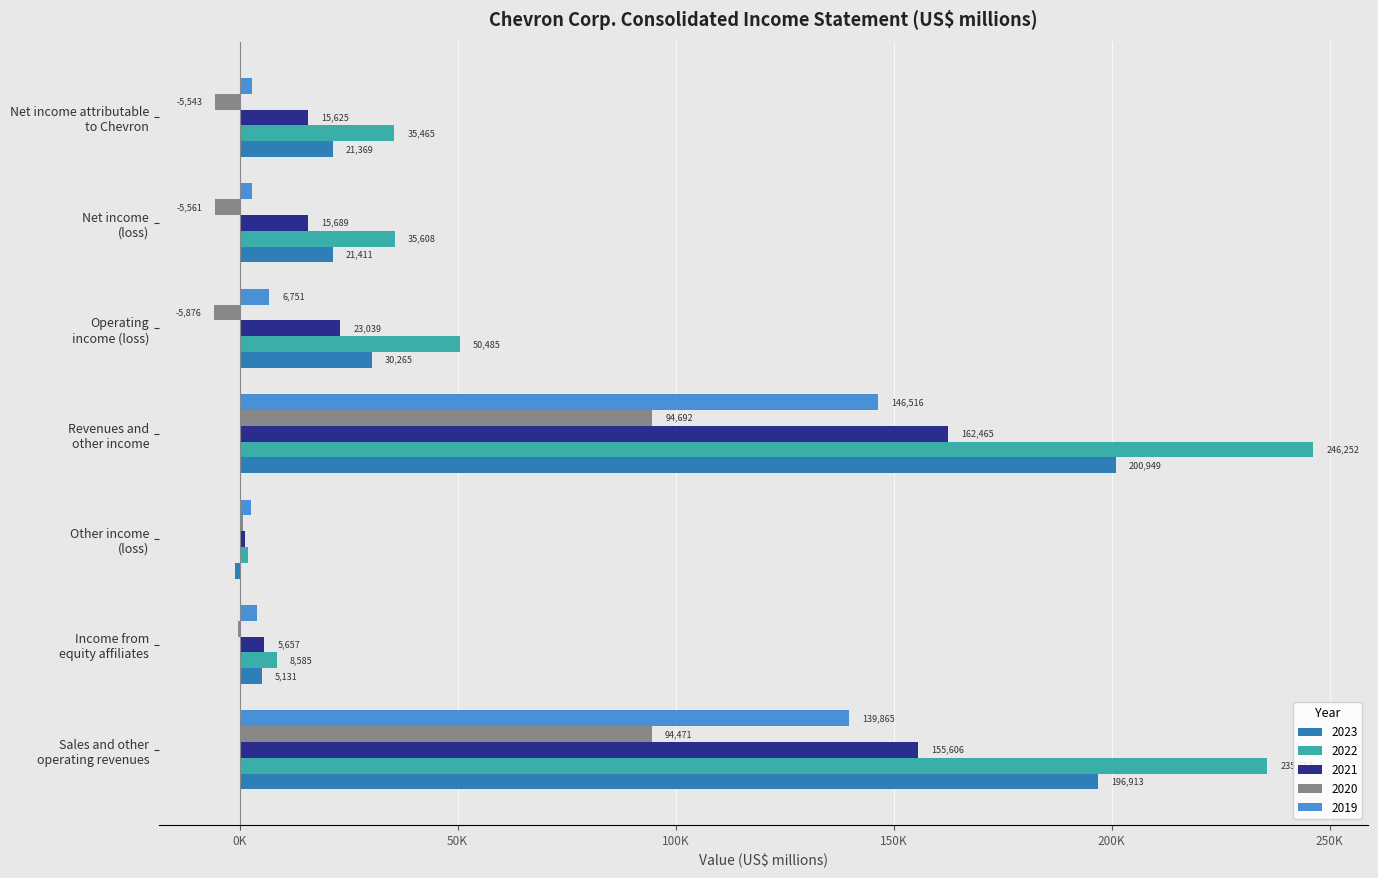

What are all the series names shown in the legend?

2023, 2022, 2021, 2020, 2019